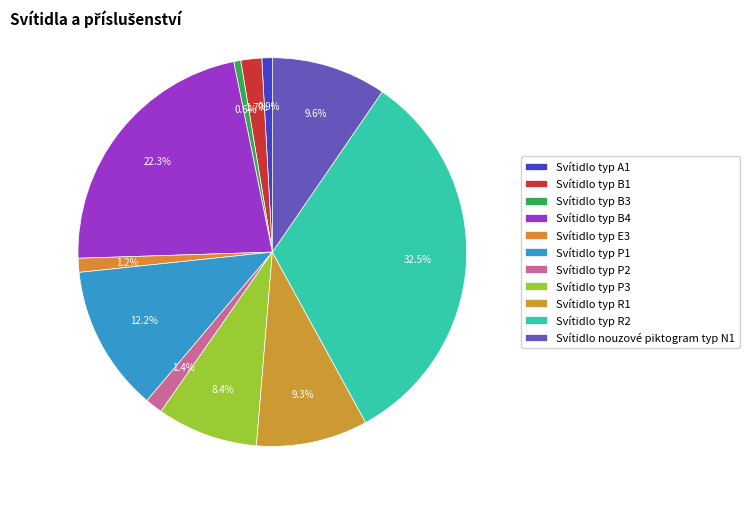

How many segments does this pie chart have?

11